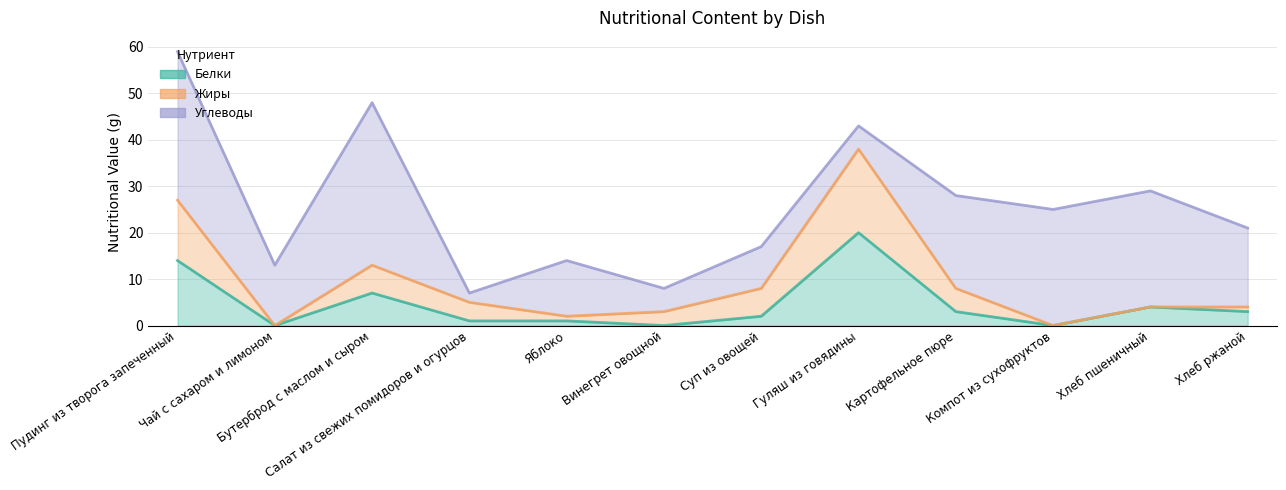

Does the chart have visible grid lines?

Yes